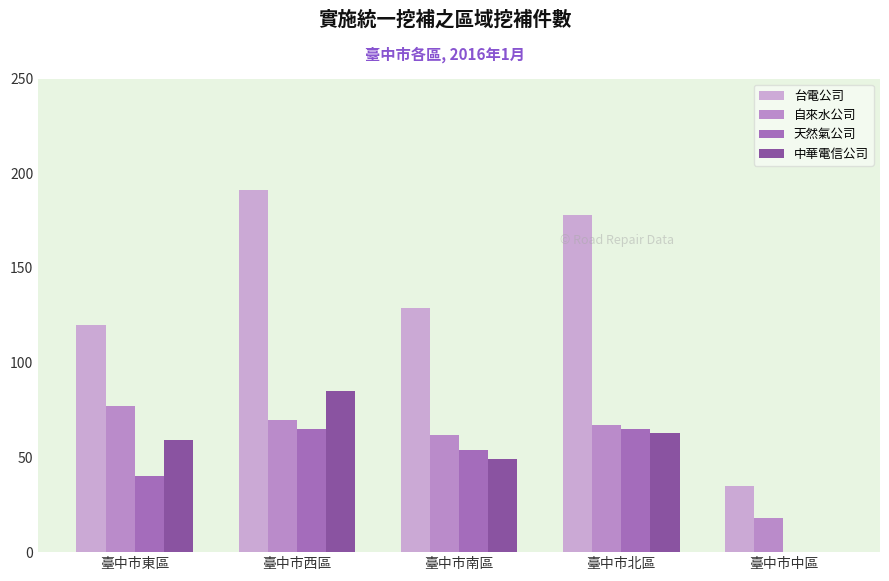

What is the total value across all series at 臺中市北區?

373